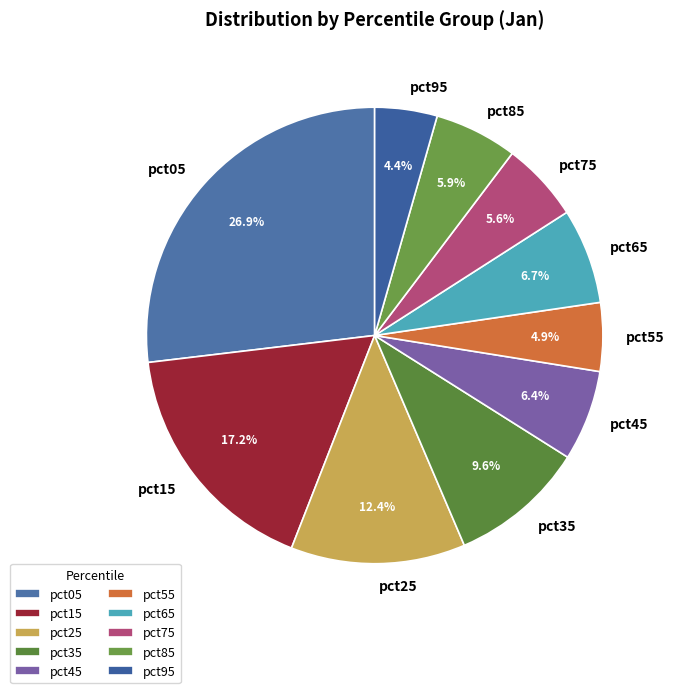

To the nearest percent, what portion does pct35 represent?

10%